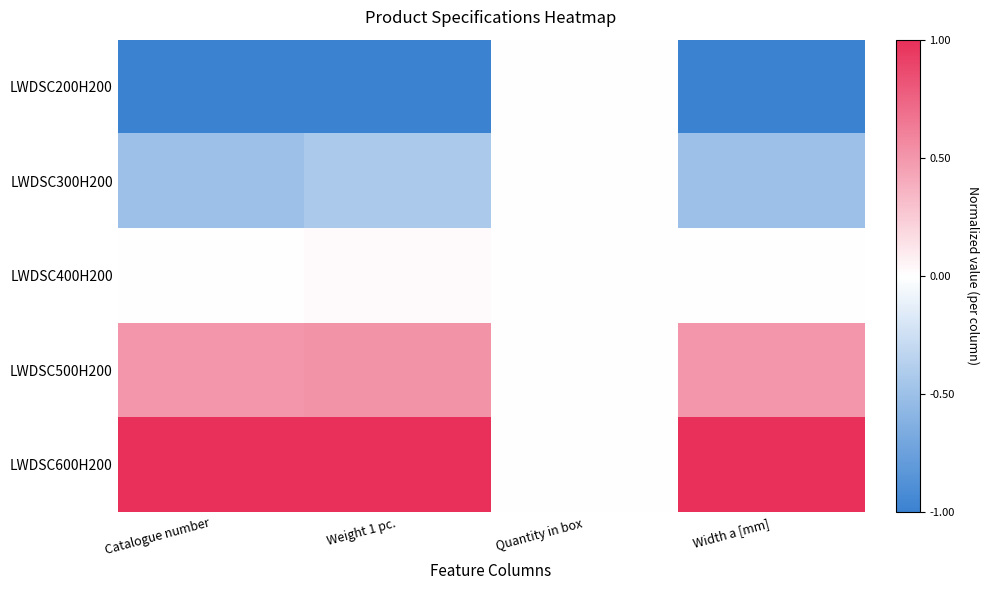

At which category is the sum across all series the highest?

Weight 1 pc.